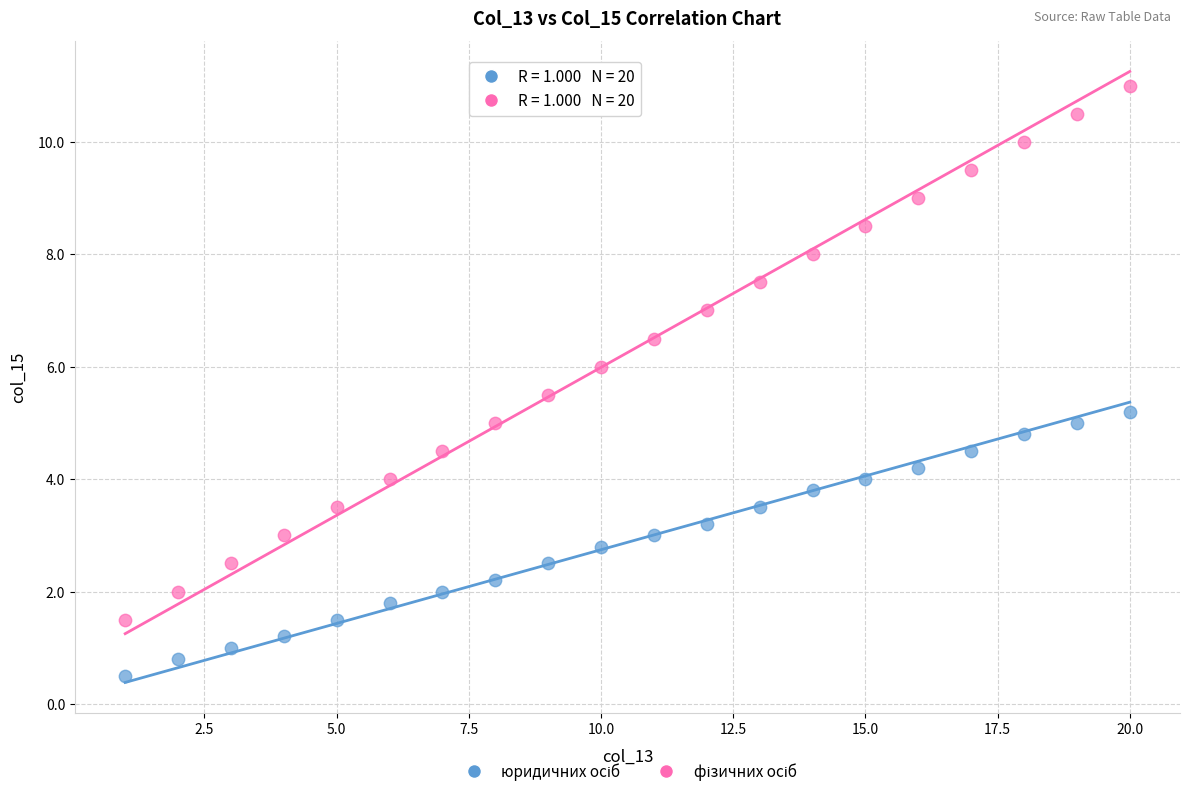

Across all data points, what is the range of X values (max minus min)?

19.0